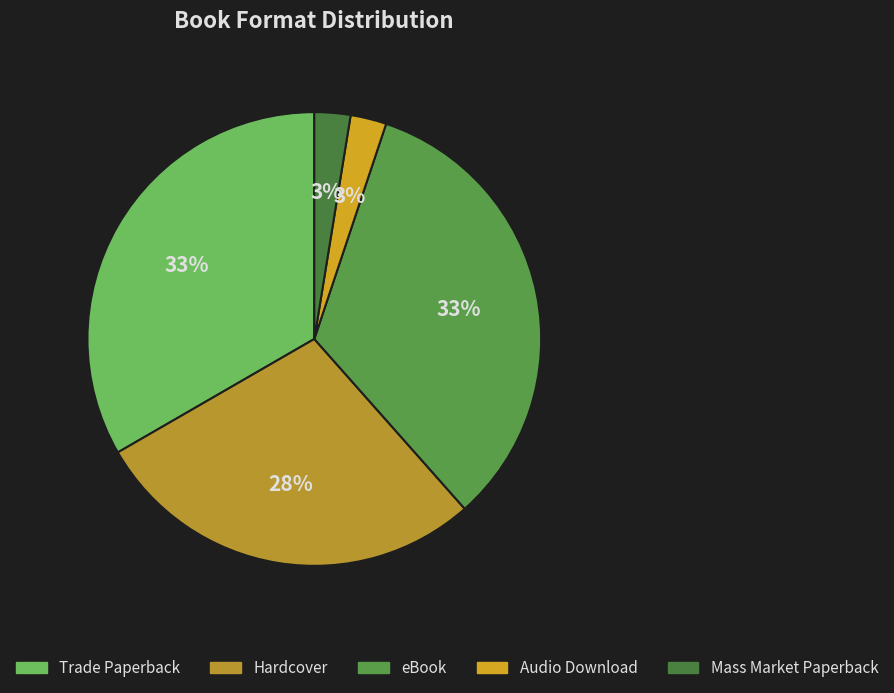

What is the change in value from eBook to Audio Download?

-12